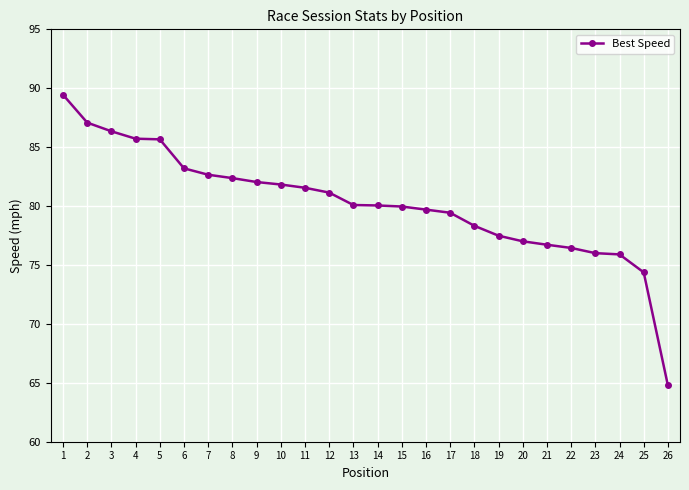

What is the average value?

80.2